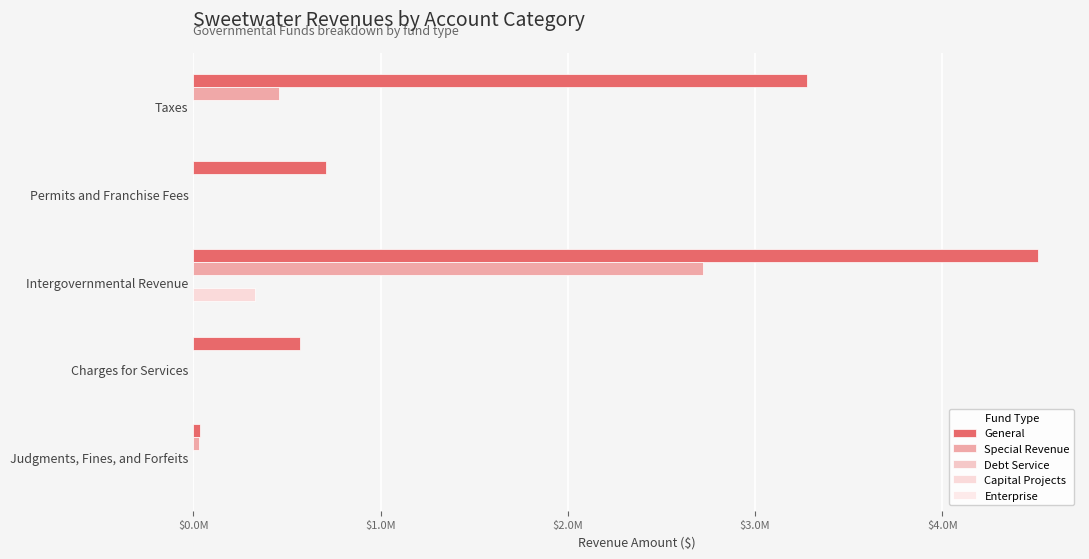

Rank the series by their maximum value, from lowest to highest.

Enterprise, Debt Service, Capital Projects, Special Revenue, General